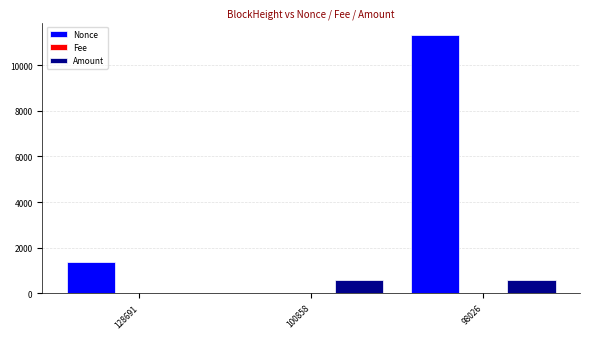

Does the chart contain stacked bars?

No